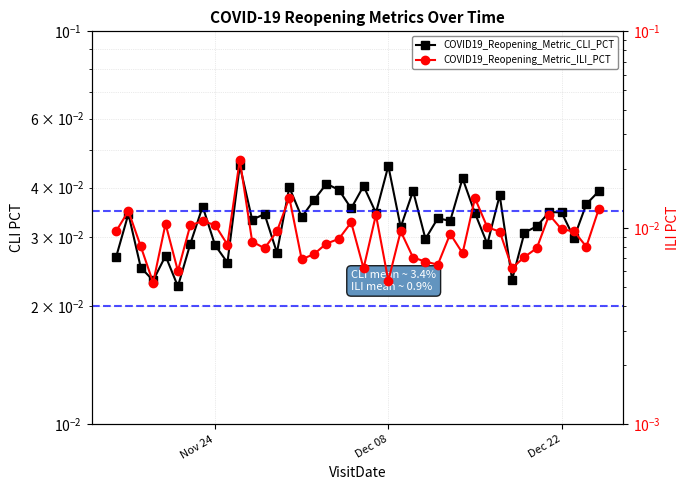

True or false: COVID19_Reopening_Metric_ILI_PCT and COVID19_Reopening_Metric_CLI_PCT intersect in this chart.

False